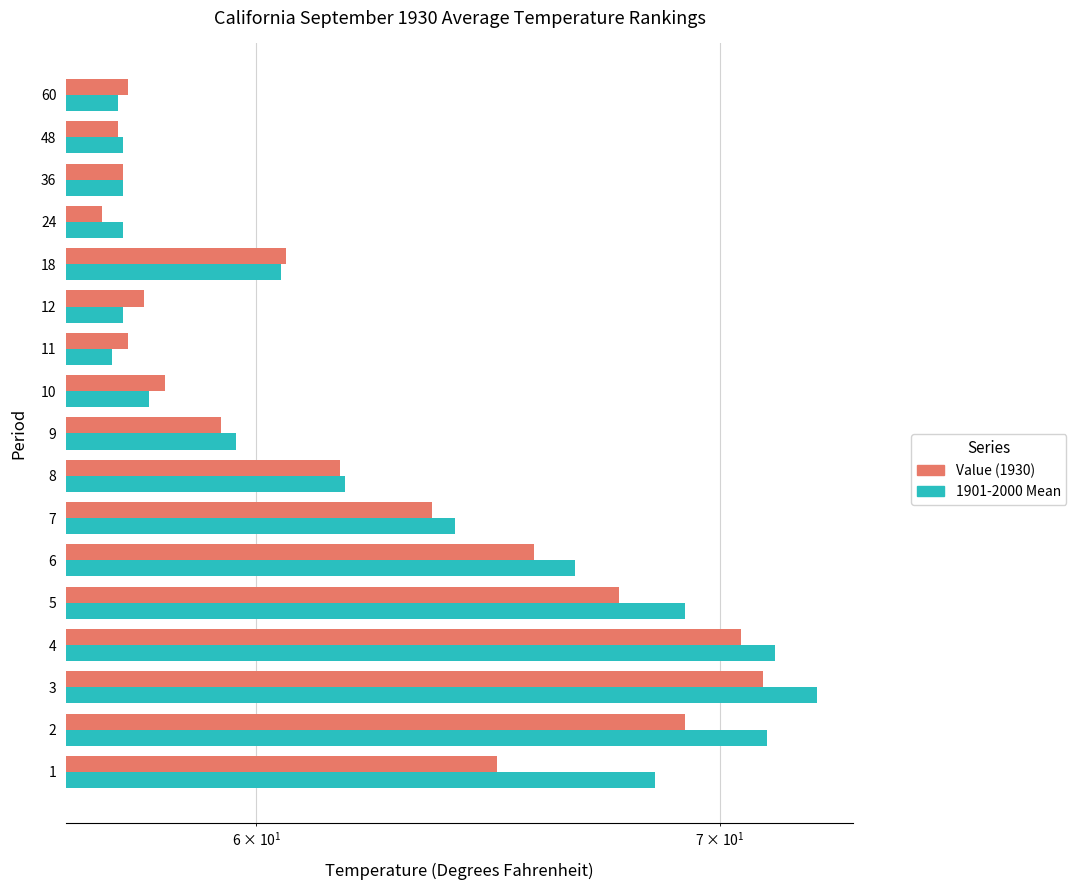

True or false: Value (1930) has a value of 33.5 at 60.

False